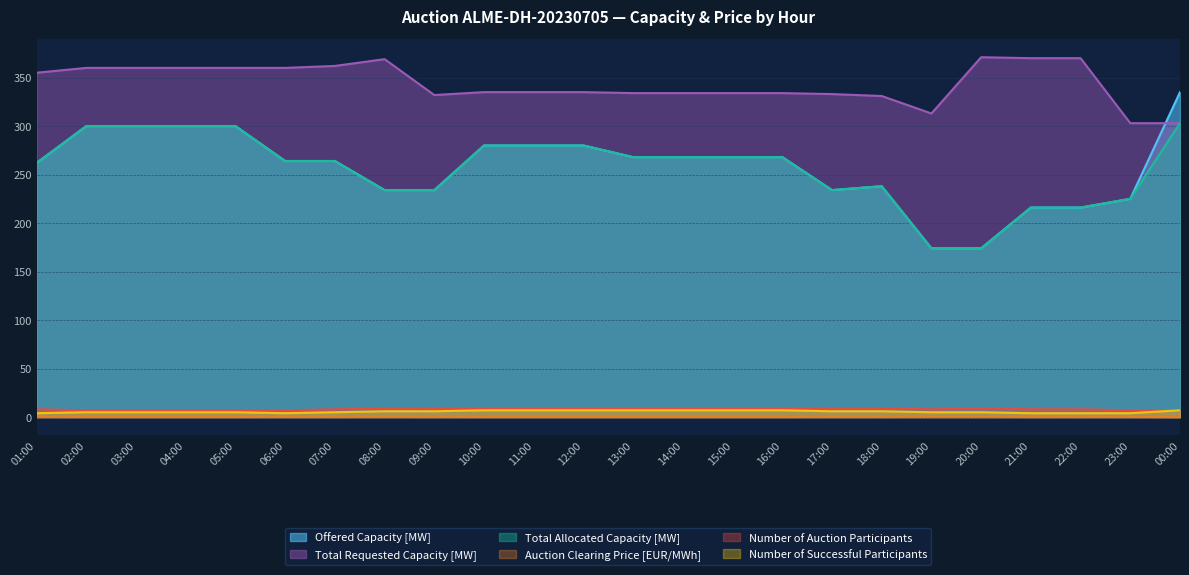

Which has a higher value, 22:00 or 00:00?

00:00